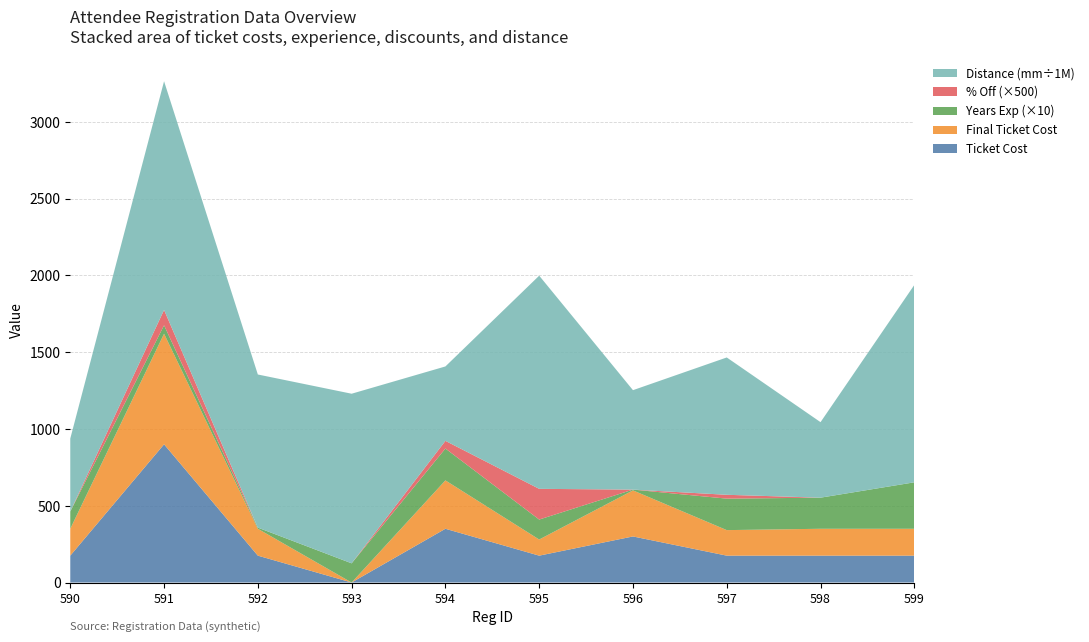

Reading left to right, extract all data points from this chart.

Ticket Cost: 175.0	900.0	175.0	0.0	350.0	175.0	300.0	175.0	175.0	175.0
Final Ticket Cost: 175.0	720.0	175.0	0.0	315.0	105.0	300.0	166.2	175.0	175.0
Distance Traveled (mm): 475020863.0	1489292369.0	997122336.0	1104429992.0	484522262.0	1388159323.0	647558169.0	894292416.0	491756357.0	1285194678.0
Years Exp: 11.2	5.5	0.8	12.5	20.8	13.0	0.5	20.5	20.2	30.2
% Off: 0.0	0.2	0.0	0.0	0.1	0.4	0.0	0.1	0.0	0.0